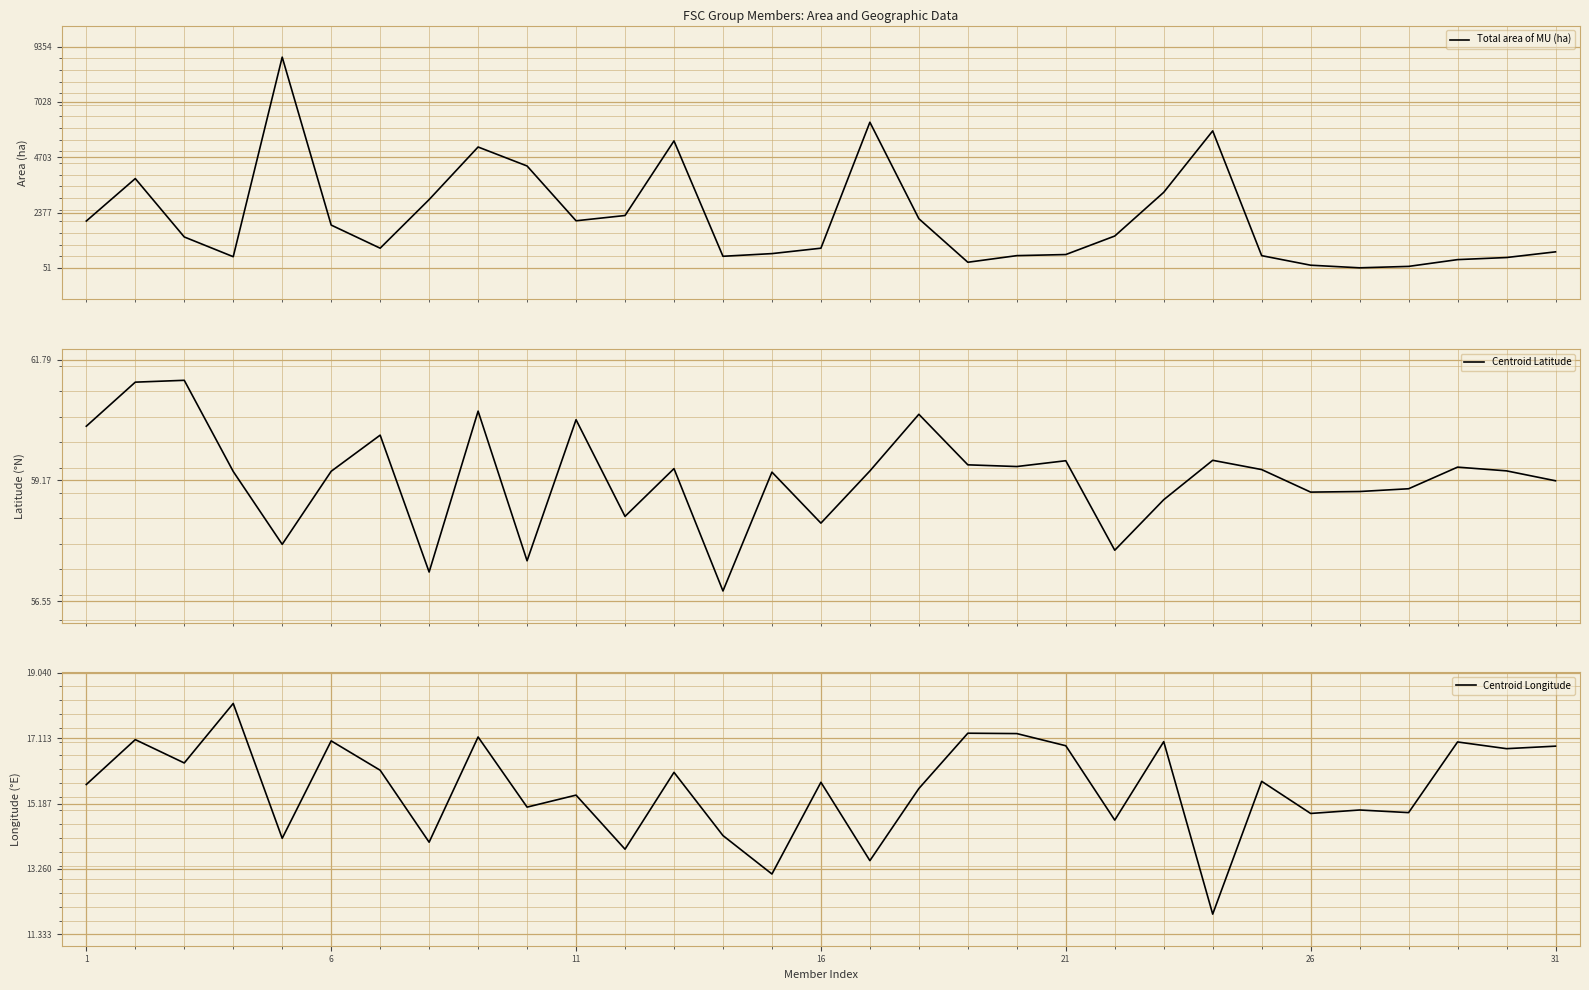

True or false: Total area of MU (ha) and Centroid Latitude cross at least once.

True